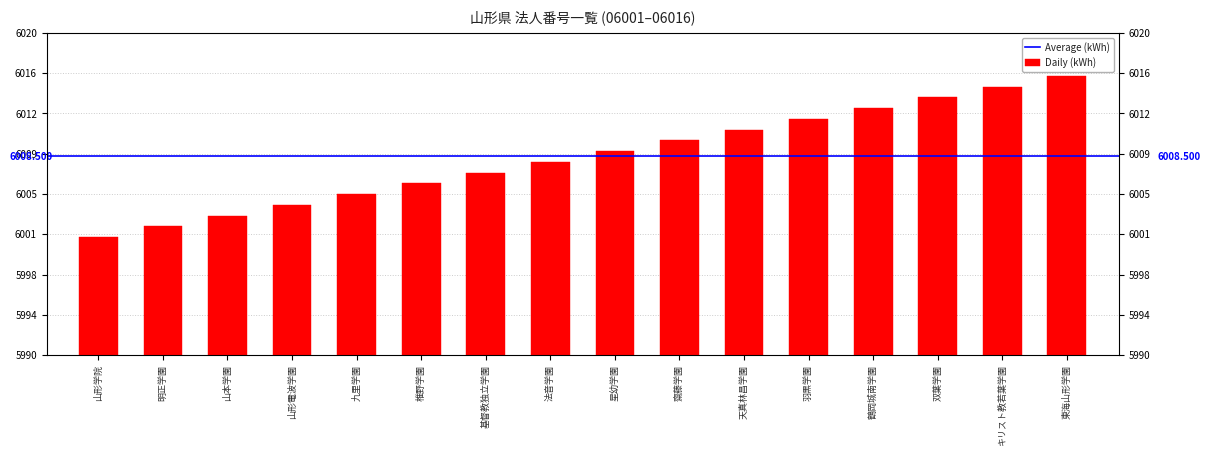

Rank the categories by value from lowest to highest.

山形学院, 明正学園, 山本学園, 山形電波学園, 九里学園, 椎野学園, 基督教独立学園, 法音学園, 星幼学園, 齋藤学園, 天真林昌学園, 羽黒学園, 鶴岡城南学園, 双葉学園, キリスト教若葉学園, 東海山形学園